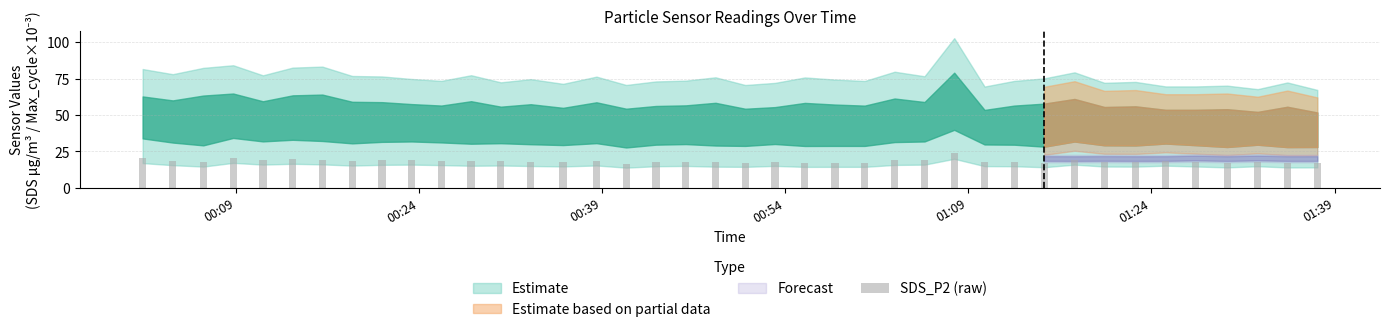

What is the maximum value shown in the chart?

23.9